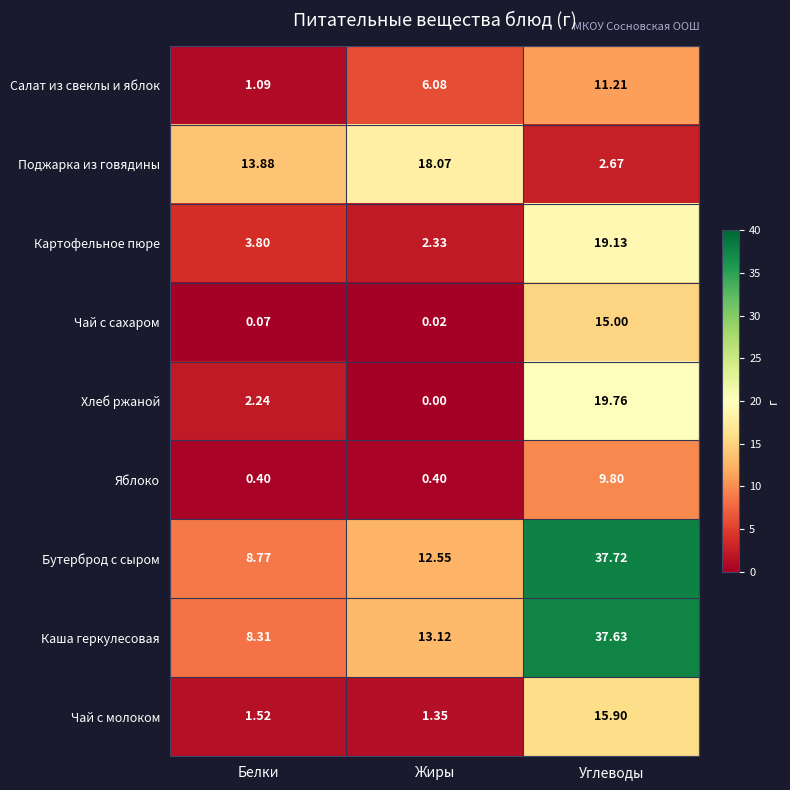

Rank the series by their maximum value, from highest to lowest.

Бутерброд с сыром, Каша геркулесовая, Хлеб ржаной, Картофельное пюре, Поджарка из говядины, Чай с молоком, Чай с сахаром, Салат из свеклы и яблок, Яблоко